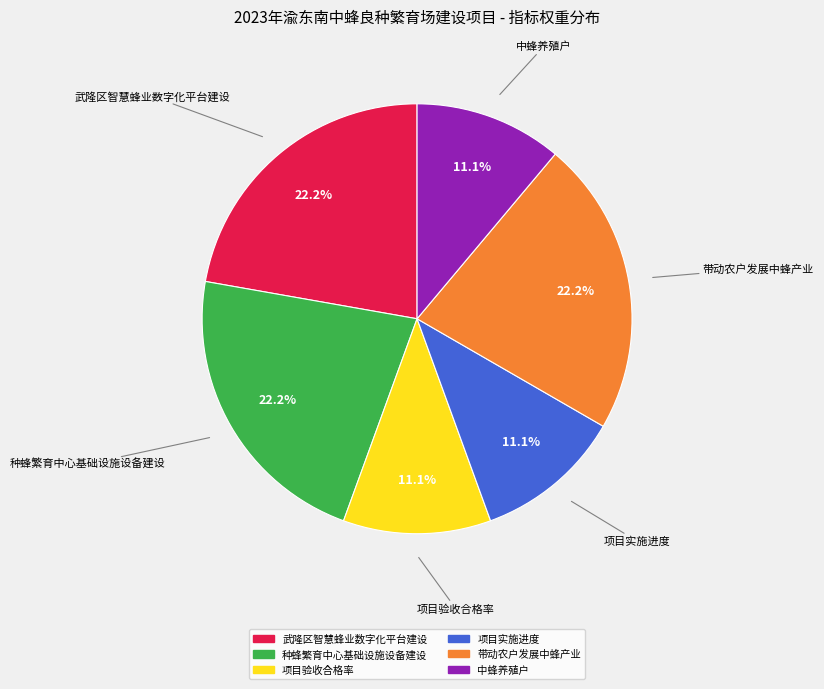

What is the ratio of the value at 带动农户发展中蜂产业 to the value at 中蜂养殖户?

2.0